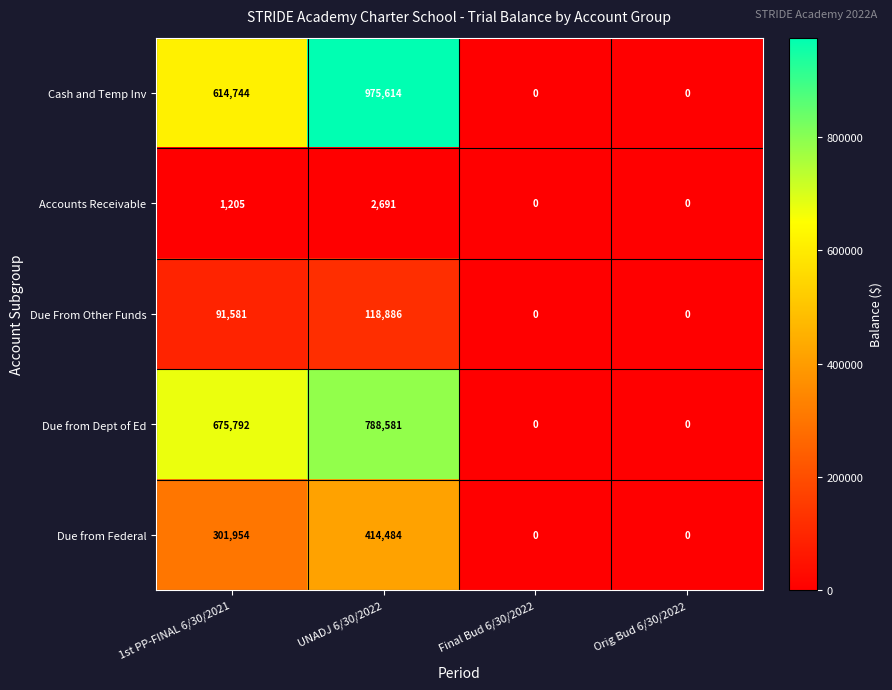

Which series has the widest spread of values?

Cash and Temp Inv